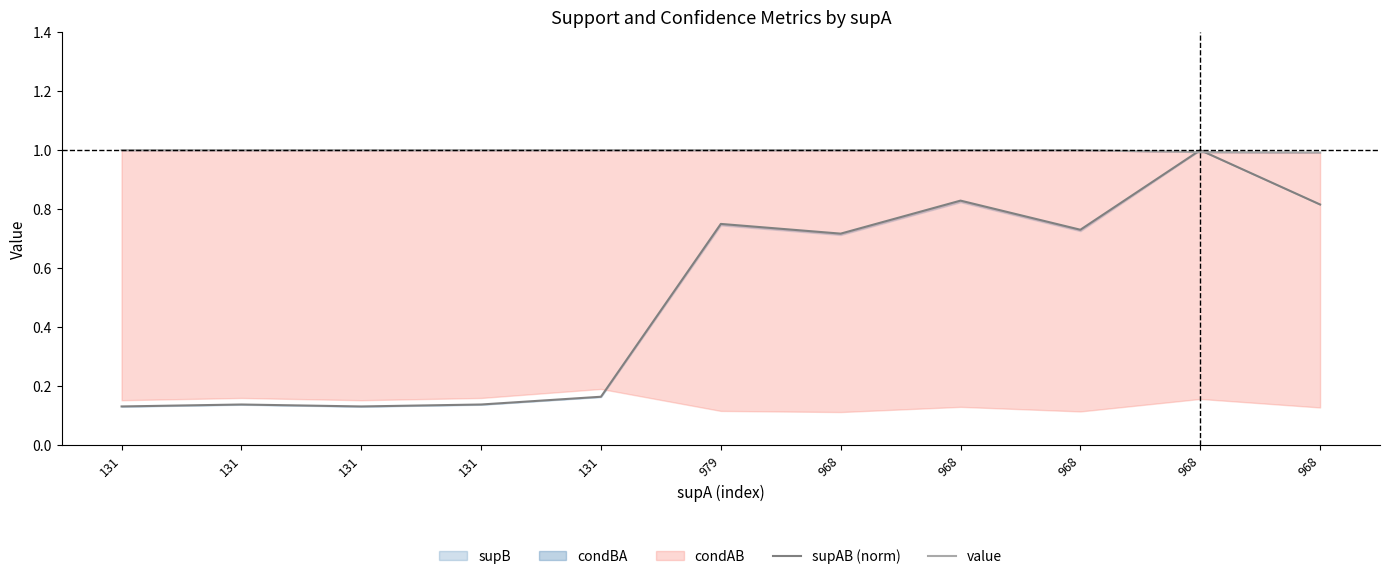

How many data points does each series have?

11